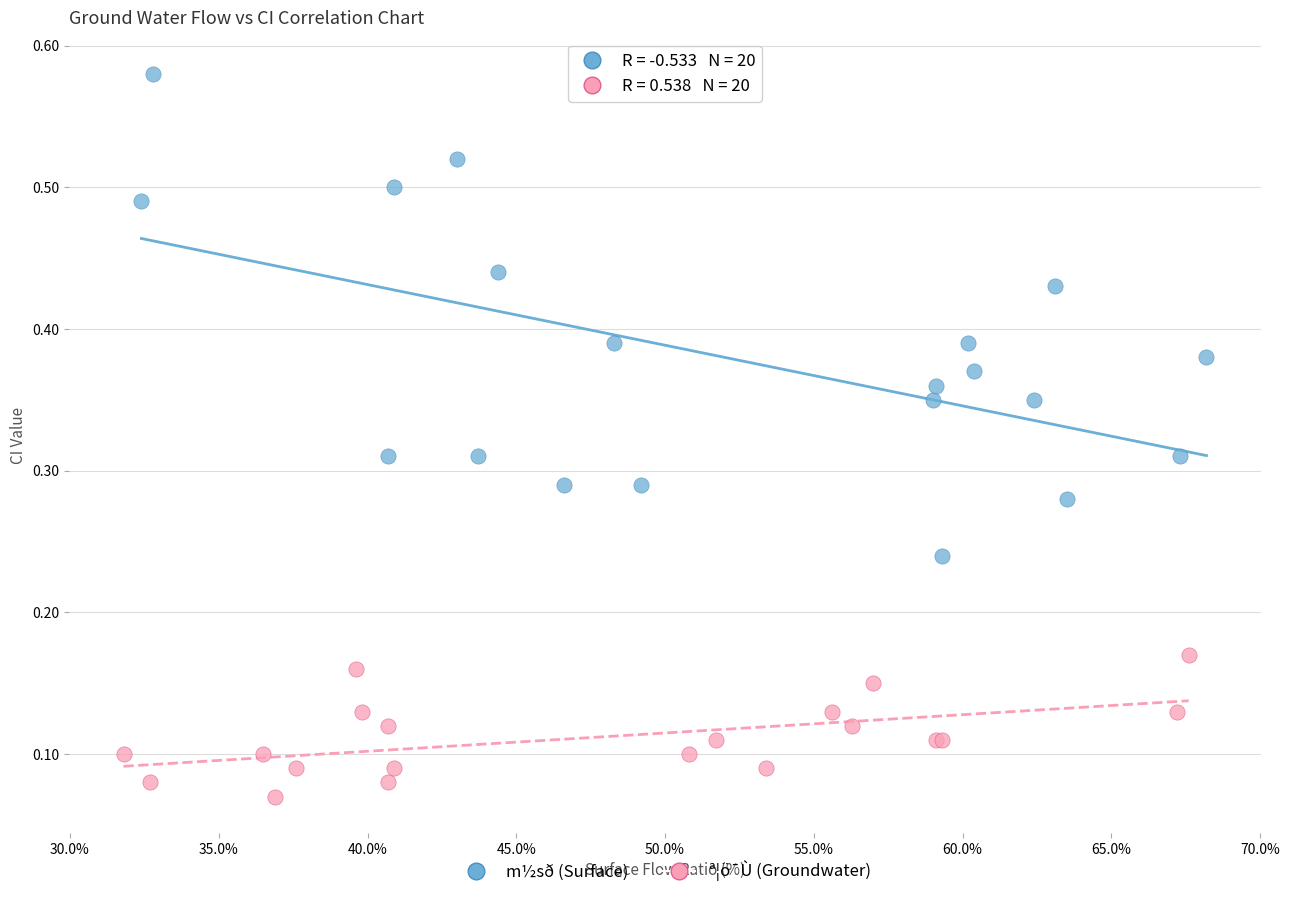

Which series contains the highest Y value?

m½sð (Surface)